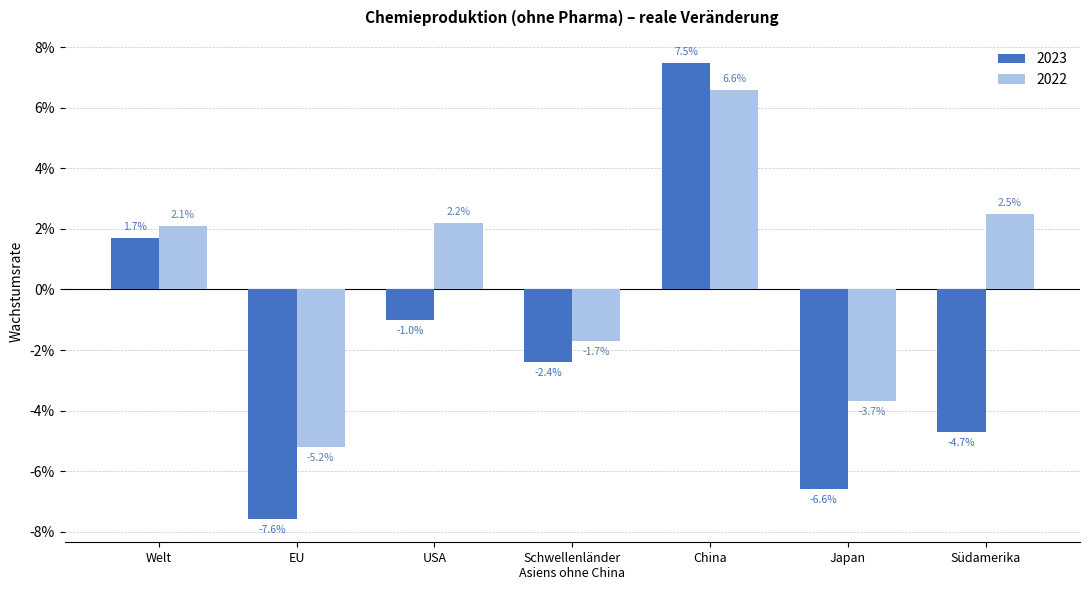

Is the value of 2022 at China greater than the value of 2023 at Südamerika?

Yes